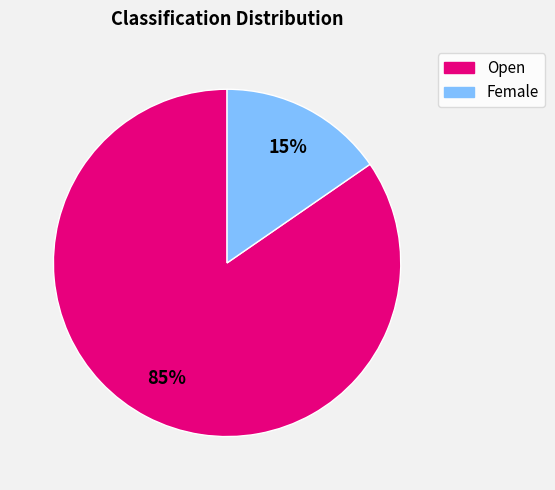

What is the ratio of the value at Female to the value at Open?

0.2